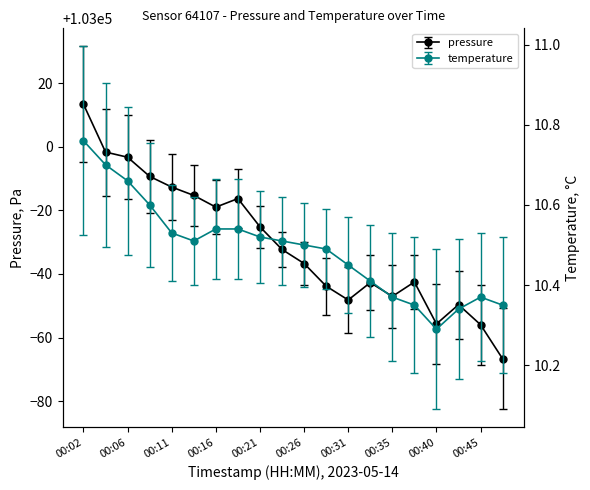

What is the difference between the maximum and minimum values in the temperature series?

0.5